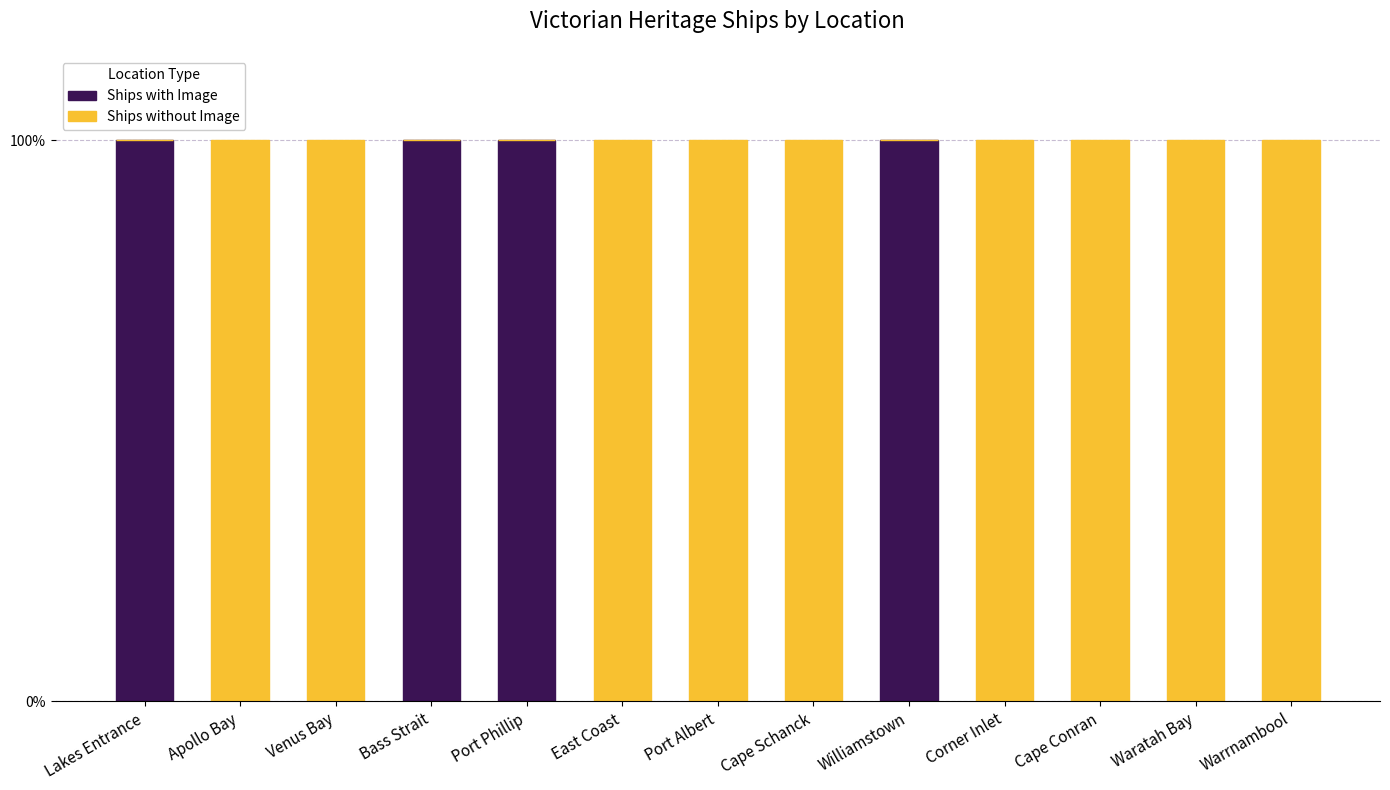

The Ships without Image series shows 1 at Cape Schanck. True or false?

False